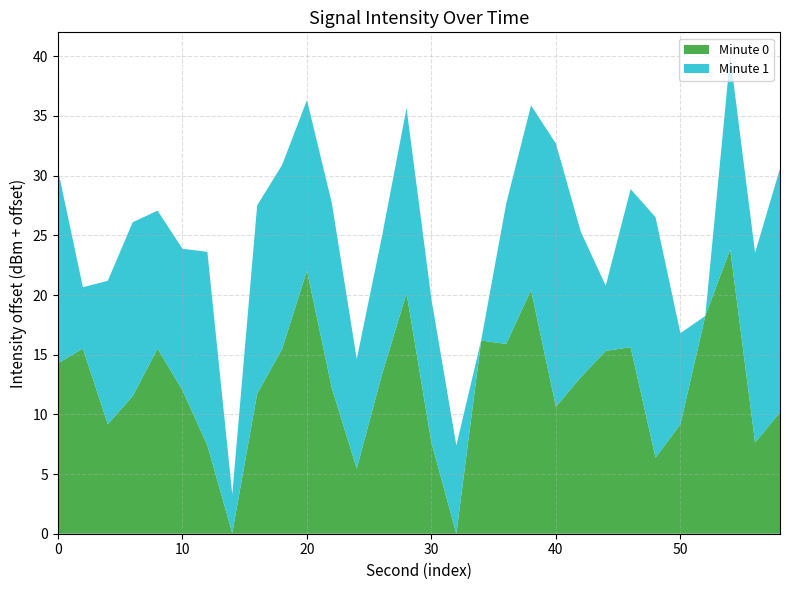

The value of Minute 0 at 0 is 5.6. True or false?

False